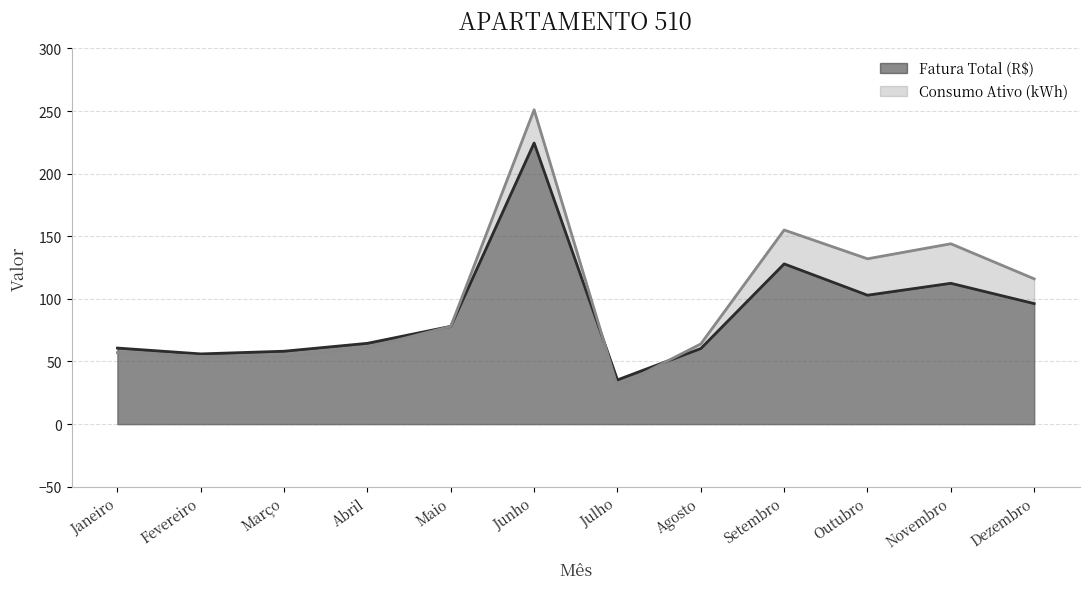

Between Abril and Maio, which series saw the biggest shift?

Consumo Ativo (kWh)